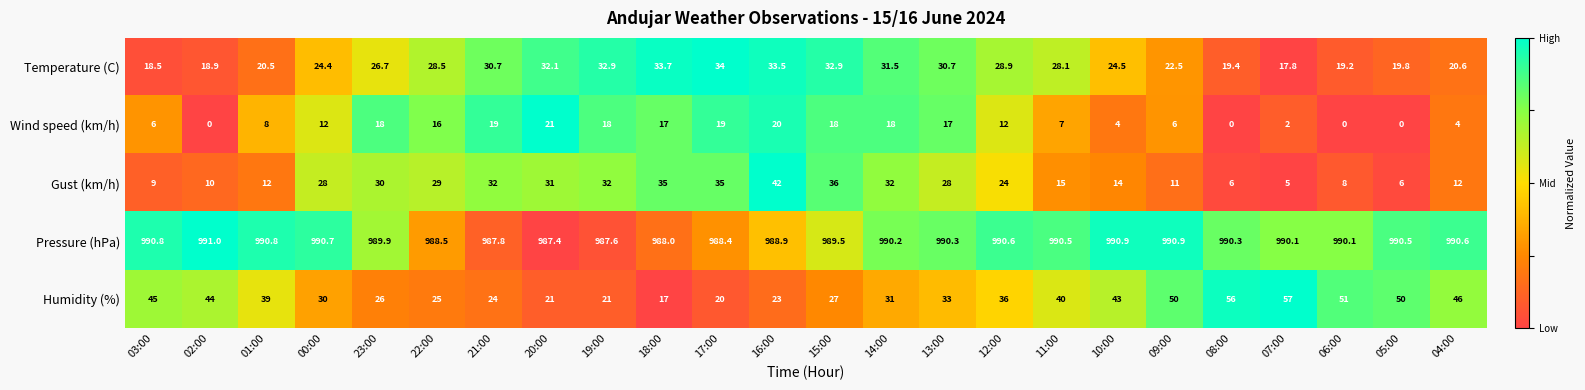

The value of Humidity (%) at 09:00 is 50.0. True or false?

True